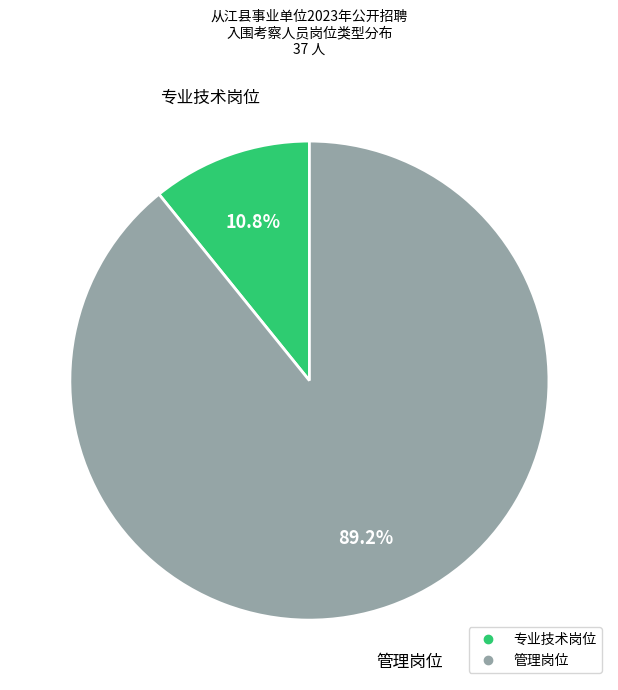

To the nearest percent, what is the average slice percentage?

50%